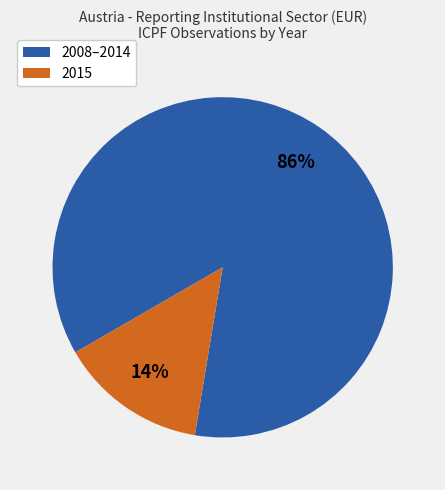

To the nearest percent, what is the difference between the largest and smallest slice percentages?

72%